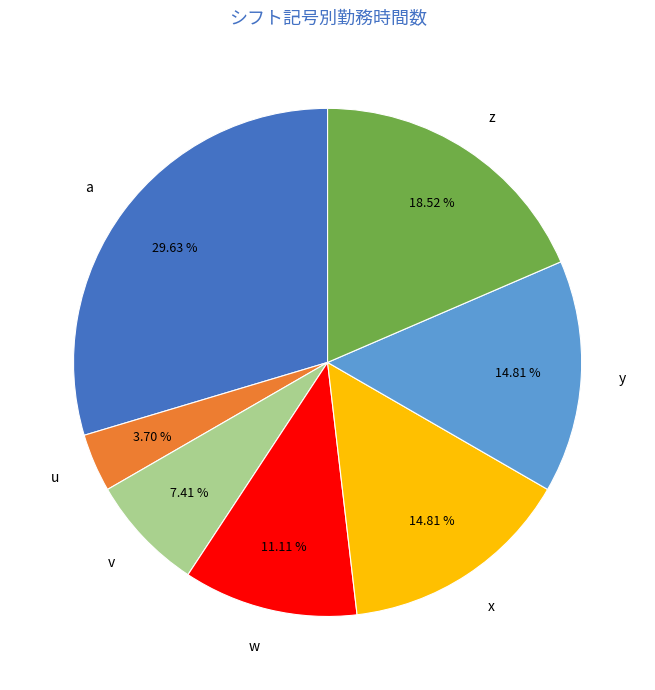

How much of the chart is everything except x?

85.2%